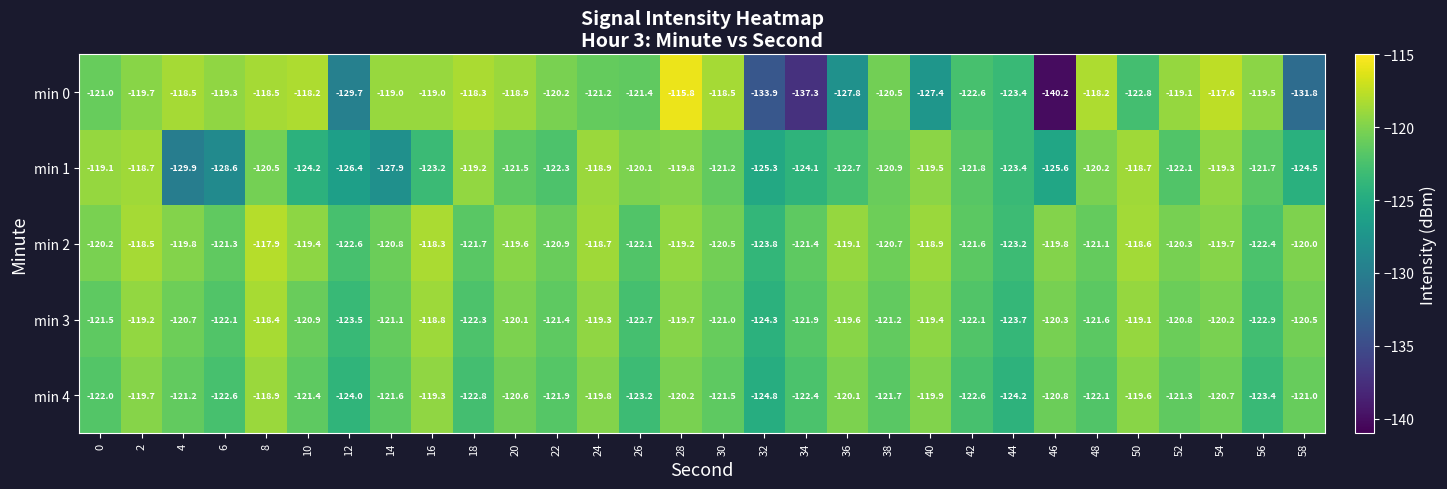

At which category is the sum across all series the highest?

8